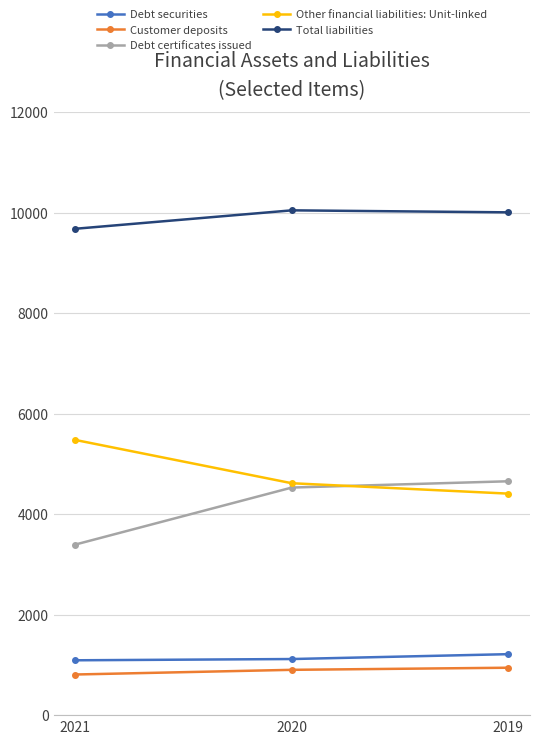

At which label is Debt securities closest to 1153?

2020